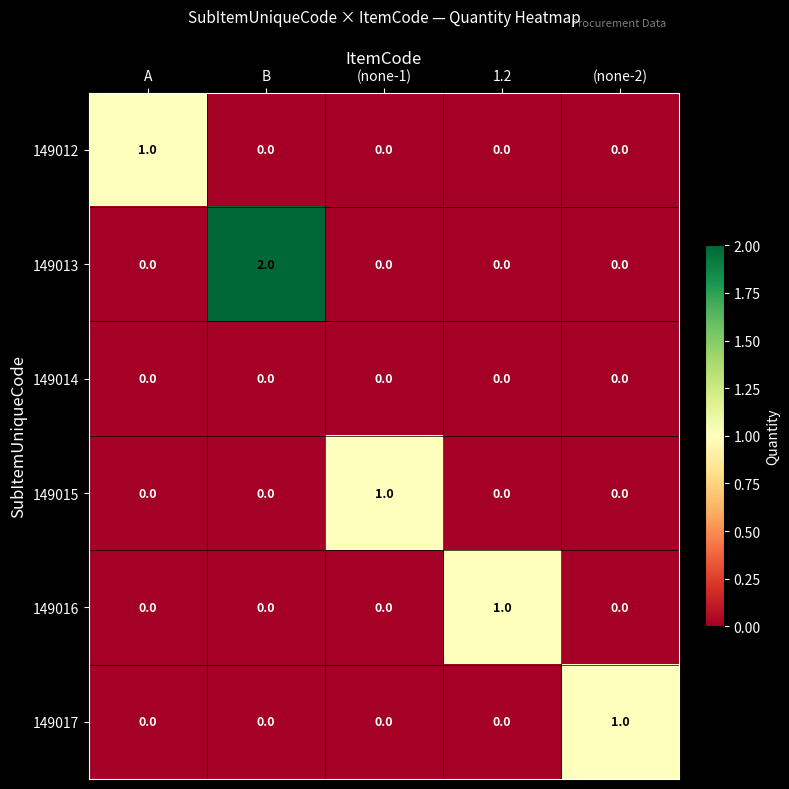

Which series has the widest spread of values?

149013